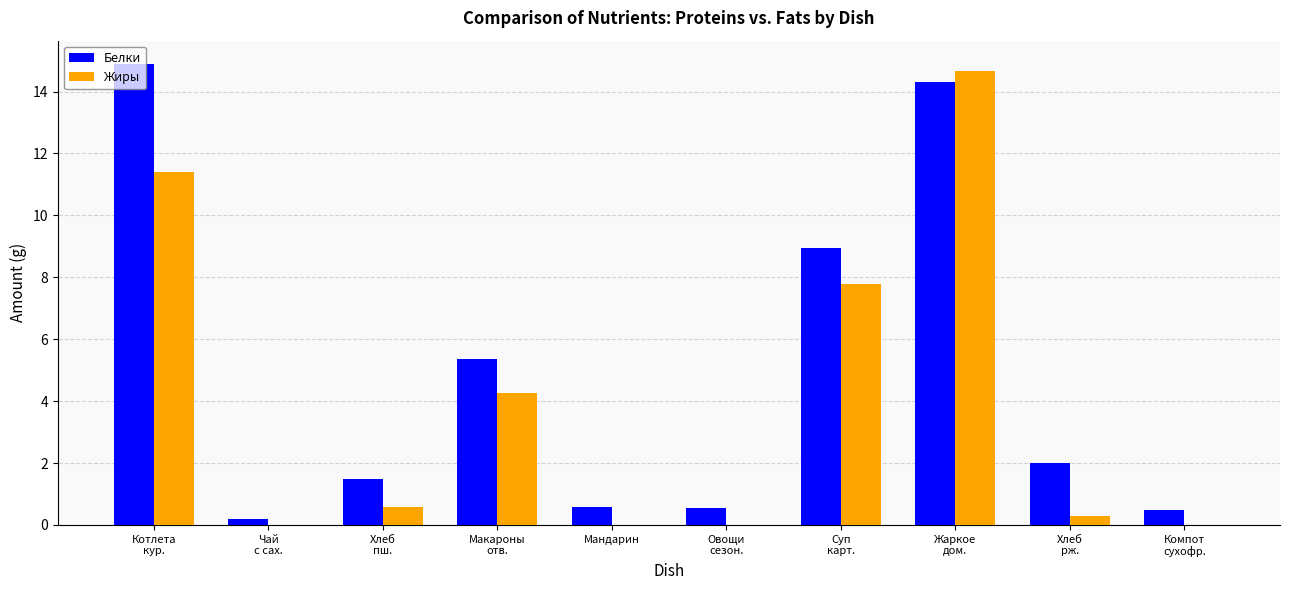

Which series has the largest total across all categories?

Белки